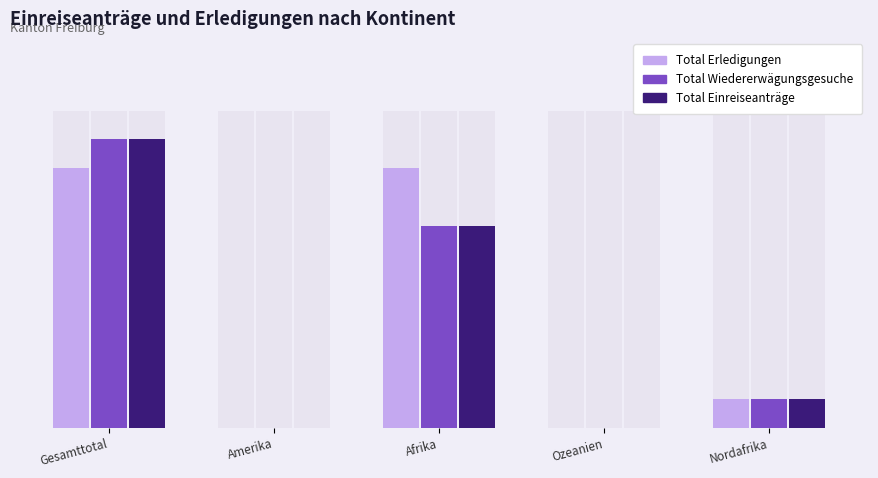

What are all the series names shown in the legend?

Total Erledigungen, Total Wiedererwägungsgesuche, Total Einreiseanträge